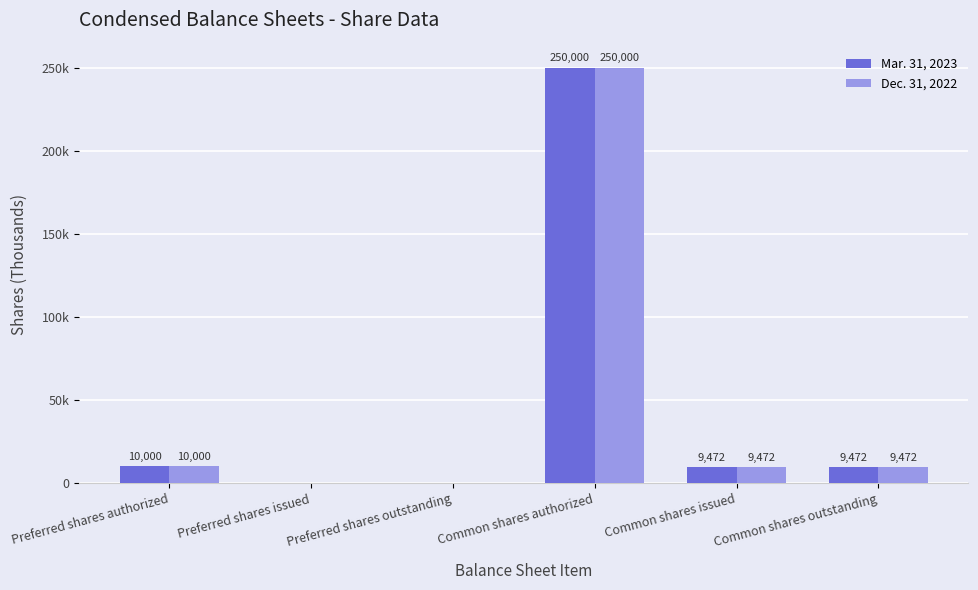

Where is Mar. 31, 2023 nearest to the value 125000?

Preferred shares authorized